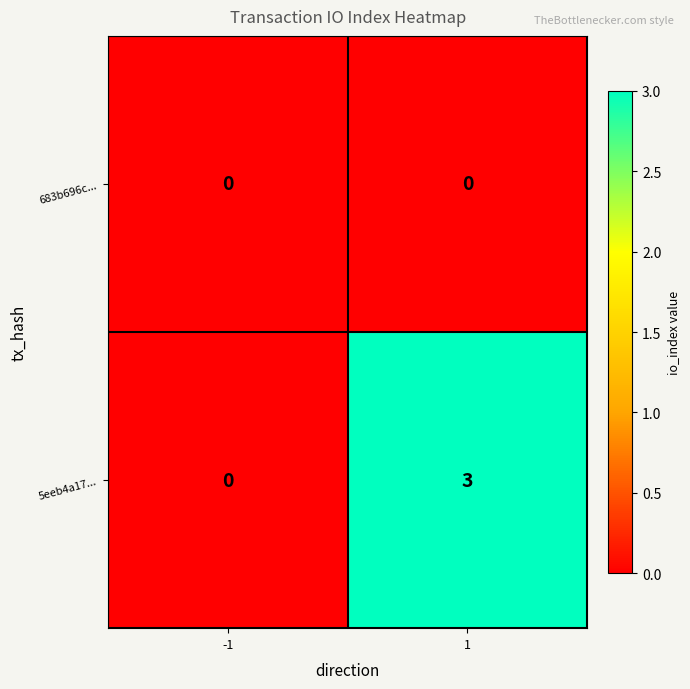

Which series has the widest spread of values?

5eeb4a17...